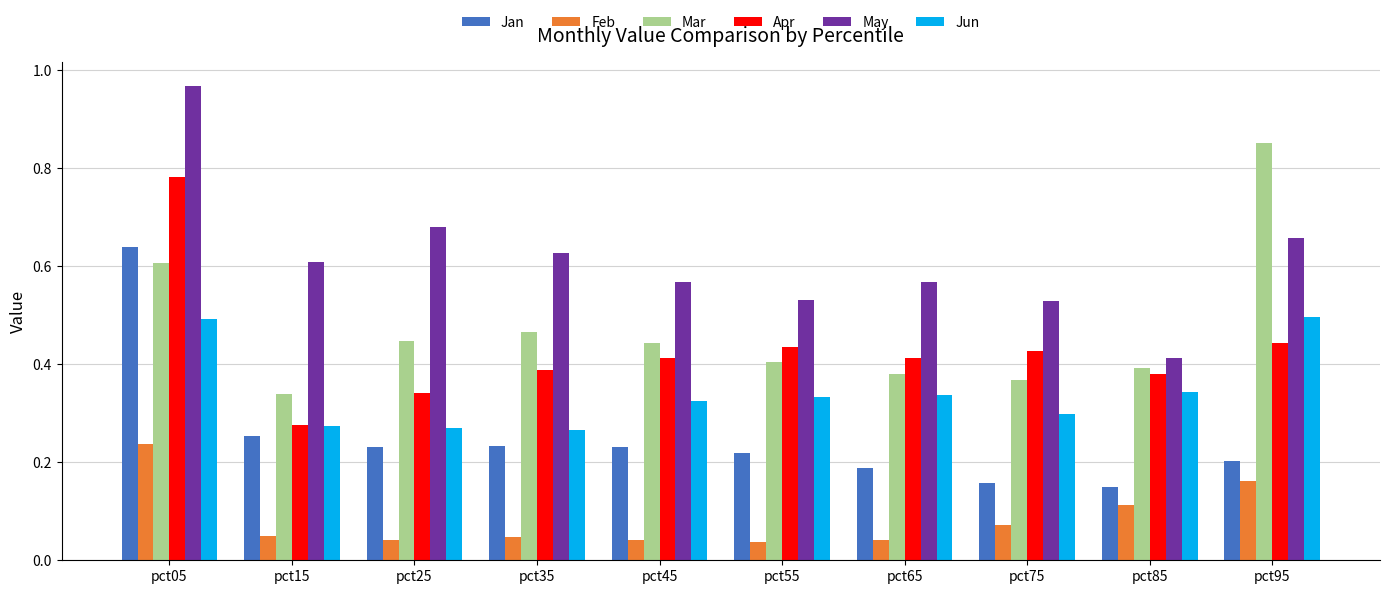

How many distinct data groups are displayed?

6